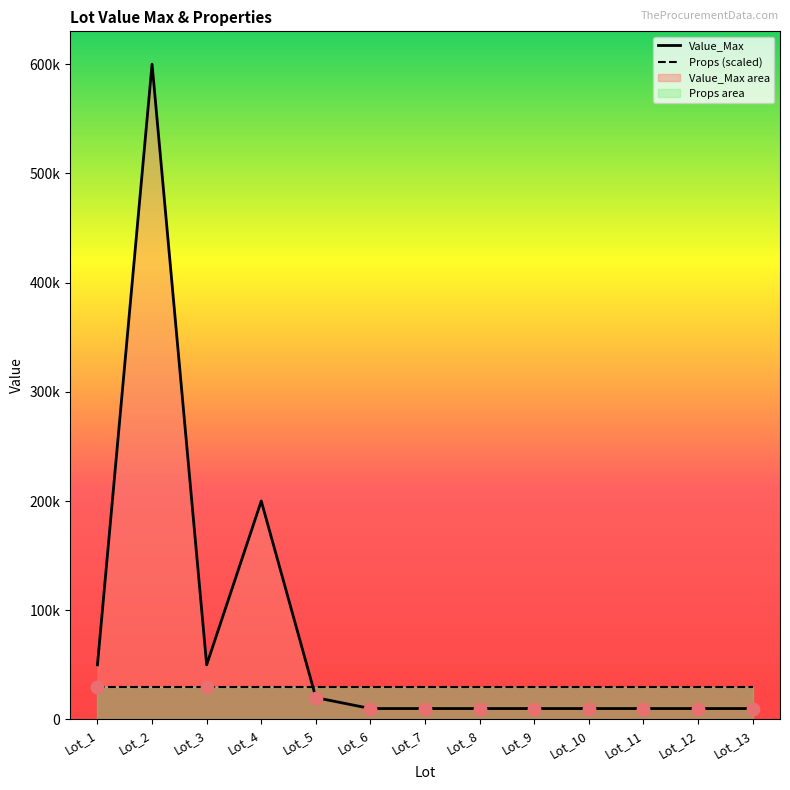

At how many categories does at least one series exceed 386375?

1